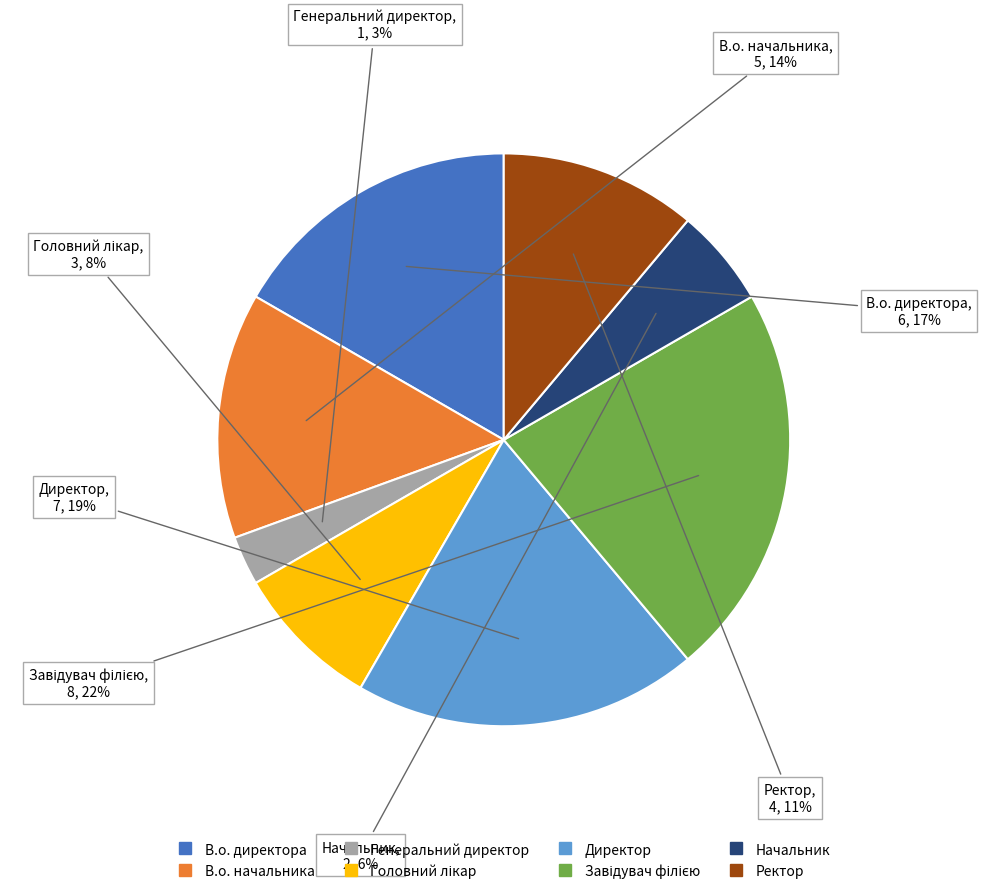

To the nearest percent, what portion does В.о. директора represent?

17%